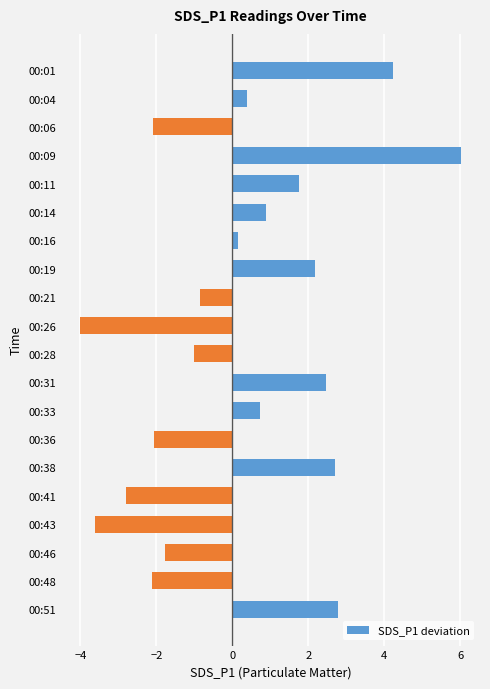

Are the bars horizontal?

Yes